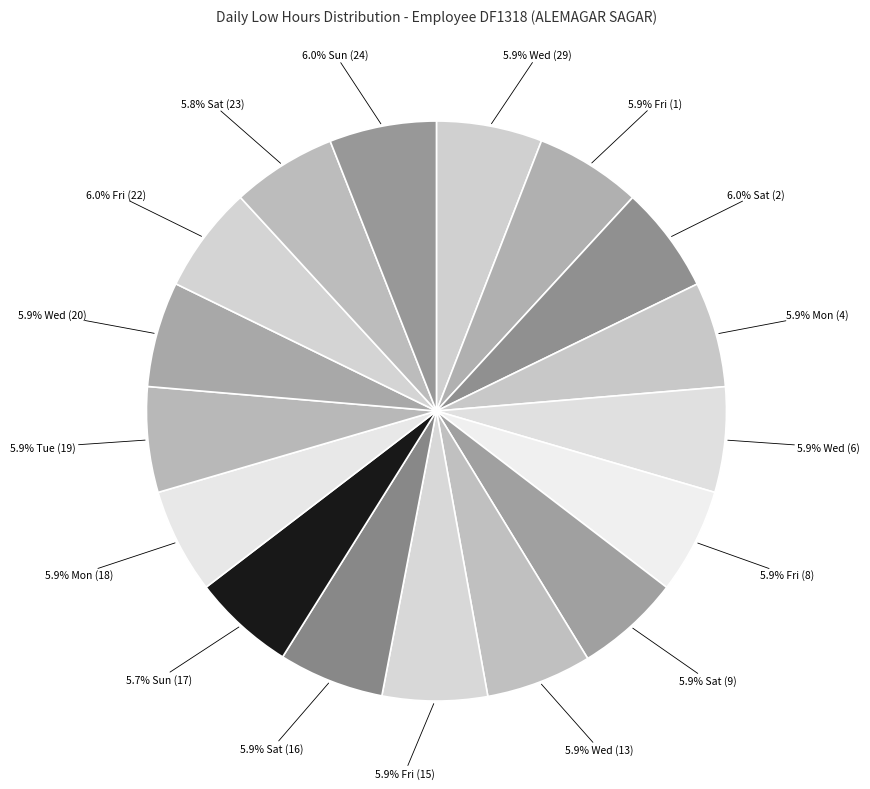

Is the sum of 5.9% Wed (13) and 5.9% Sat (16) greater than half?

No